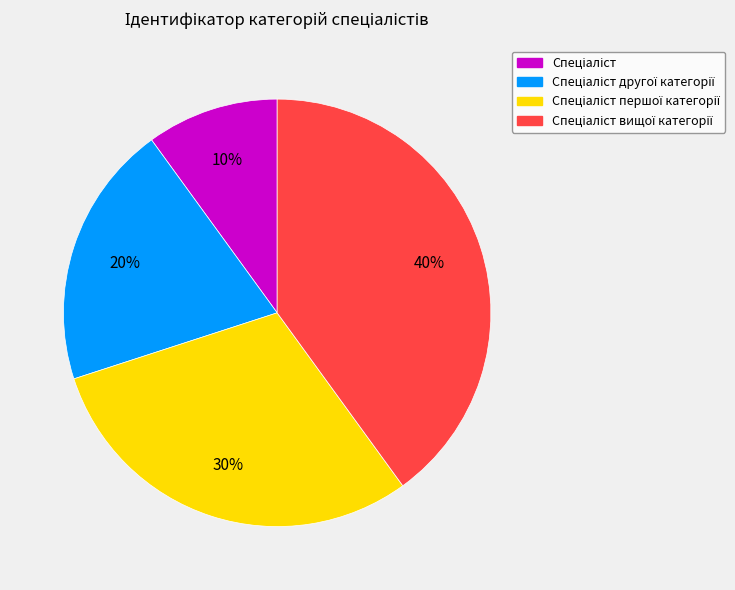

Is there a majority slice in this chart?

No